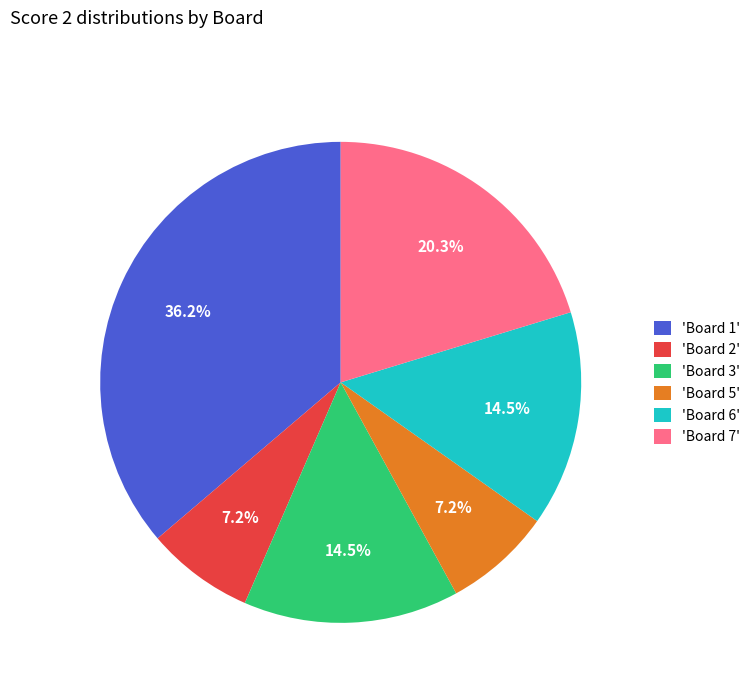

How much of the chart is everything except 'Board 2'?

92.8%